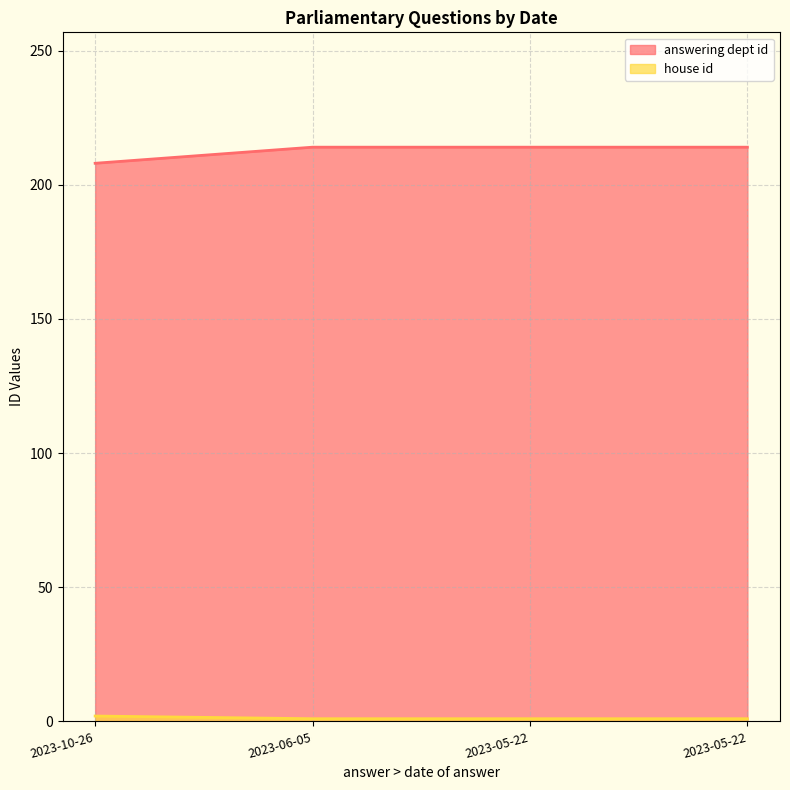

Which label corresponds to the largest value in the chart?

2023-06-05